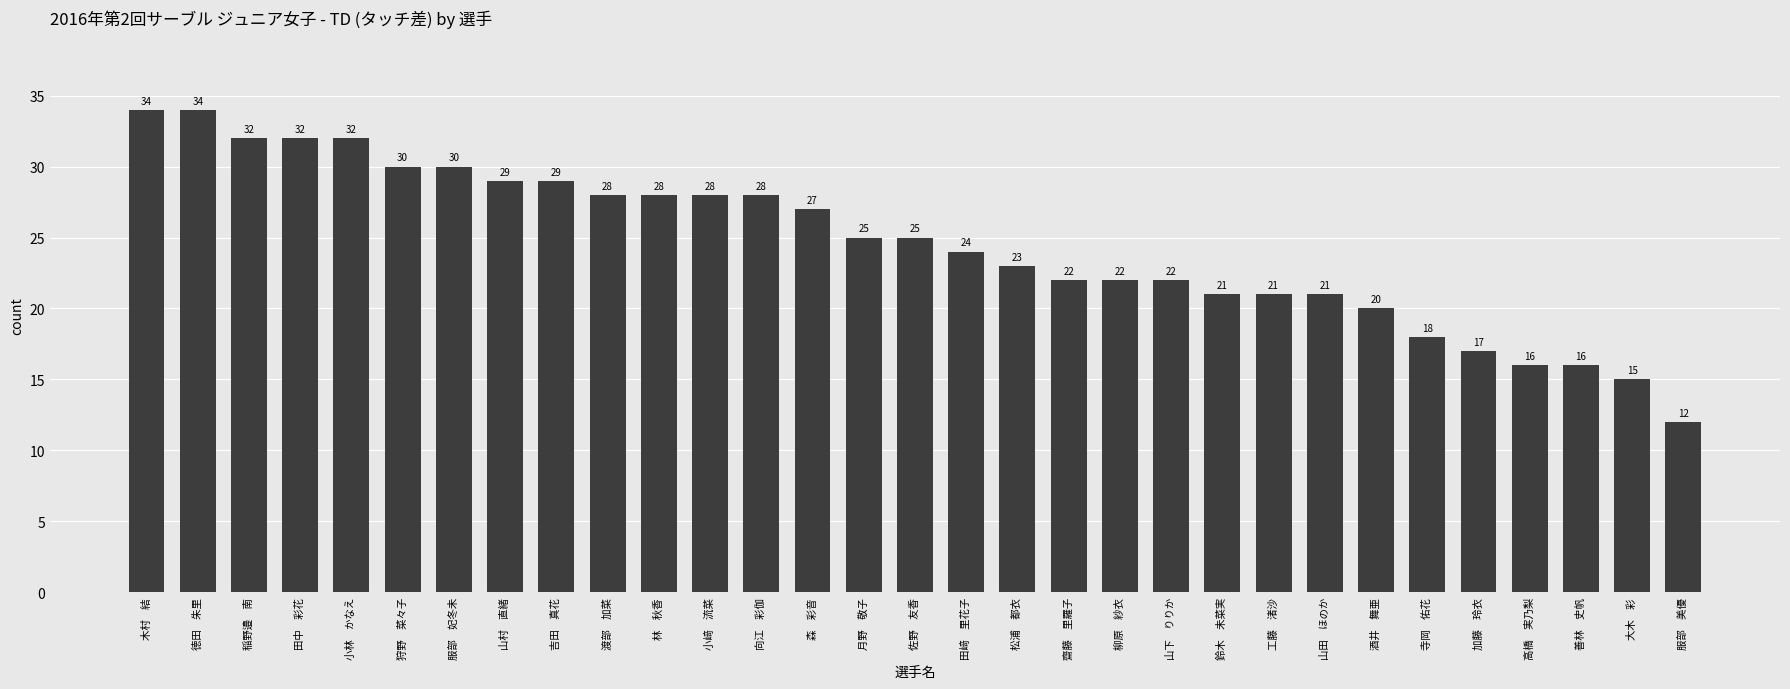

Reading left to right, transcribe all the data shown in this chart.

木村　結=34	徳田　朱里=34	稲野邉　南=32	田中　彩花=32	小林　かなえ=32	狩野　菜々子=30	服部　妃冬未=30	山村　直緒=29	吉田　真花=29	渡部　加菜=28	林　秋香=28	小﨑　流菜=28	向江　彩伽=28	森　彩音=27	月野　敬子=25	佐野　友香=25	田﨑　里花子=24	松浦　都衣=23	齋藤　里羅子=22	柳原　紗衣=22	山下　りりか=22	鈴木　未菜実=21	工藤　渚沙=21	山田　ほのか=21	酒井　舞亜=20	寺岡　佑花=18	加藤　玲衣=17	高橋　実乃梨=16	善林　史帆=16	大木　彩=15	服部　美優=12